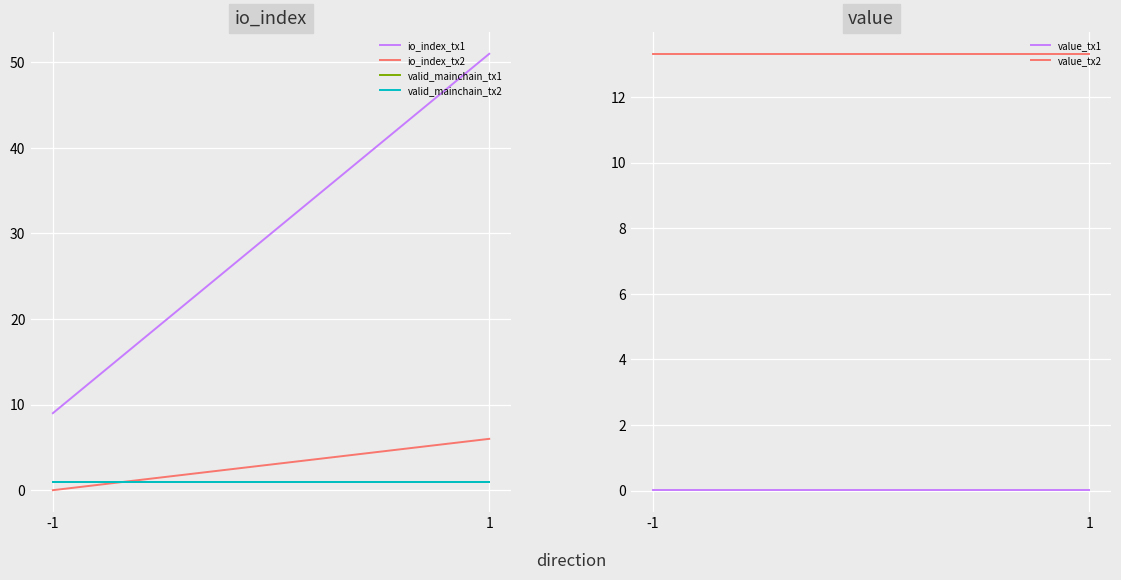

Rank the categories by valid_mainchain_tx2 value from highest to lowest.

-1, 1